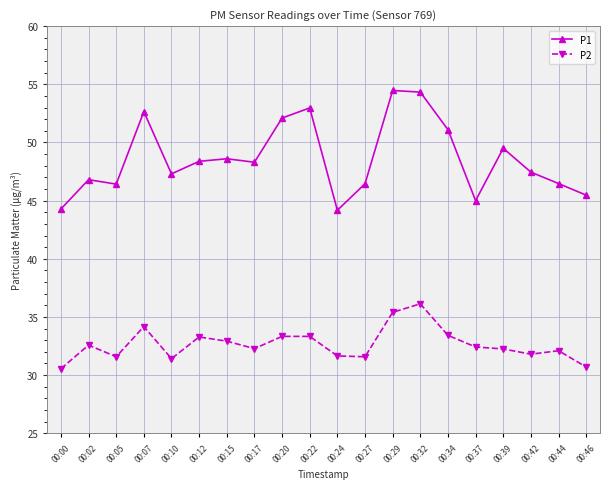

Which series has the largest total across all categories?

P1